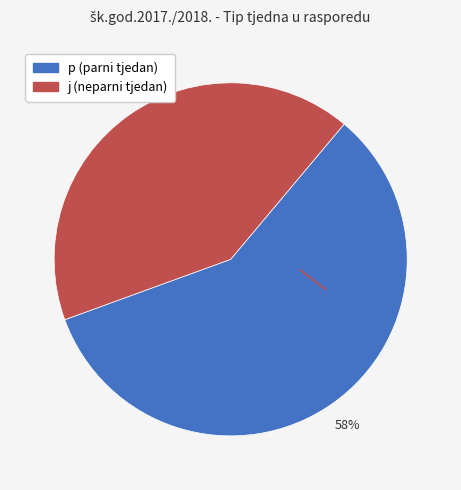

True or false: p accounts for 58% of the total.

True